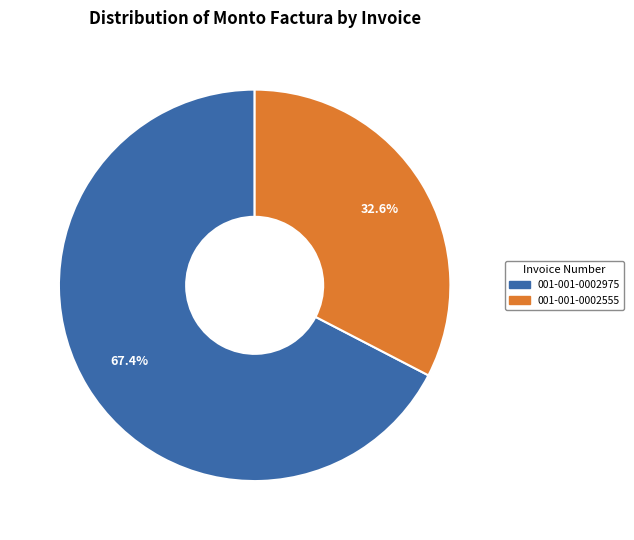

Approximately how many times larger is the value at 001-001-0002555 compared to 001-001-0002975?

0.5